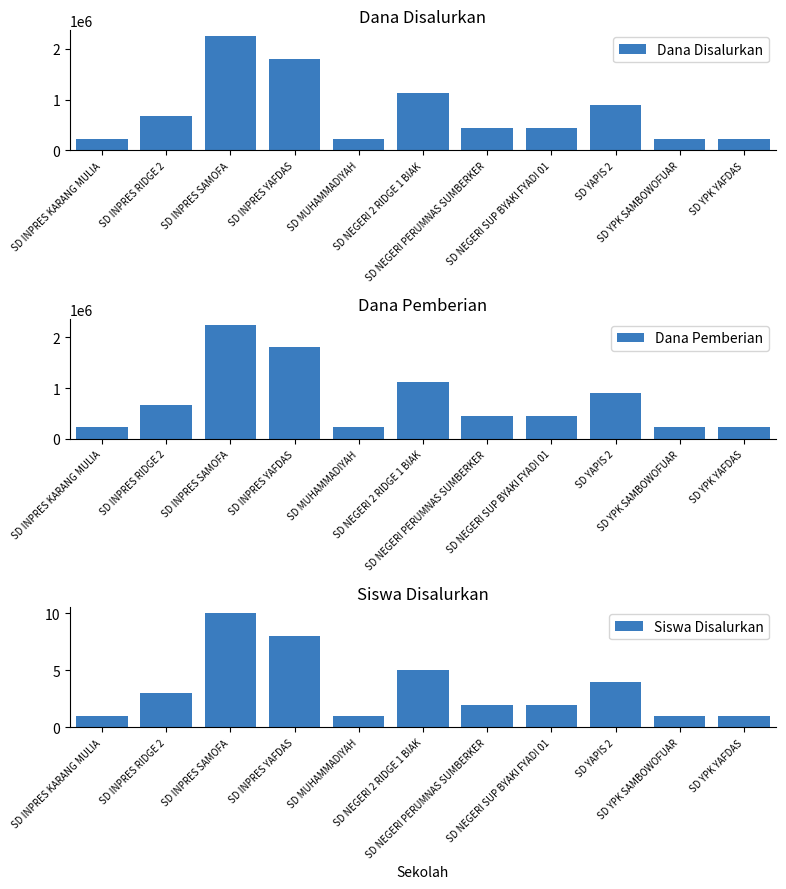

How many categories are shown in the chart?

11